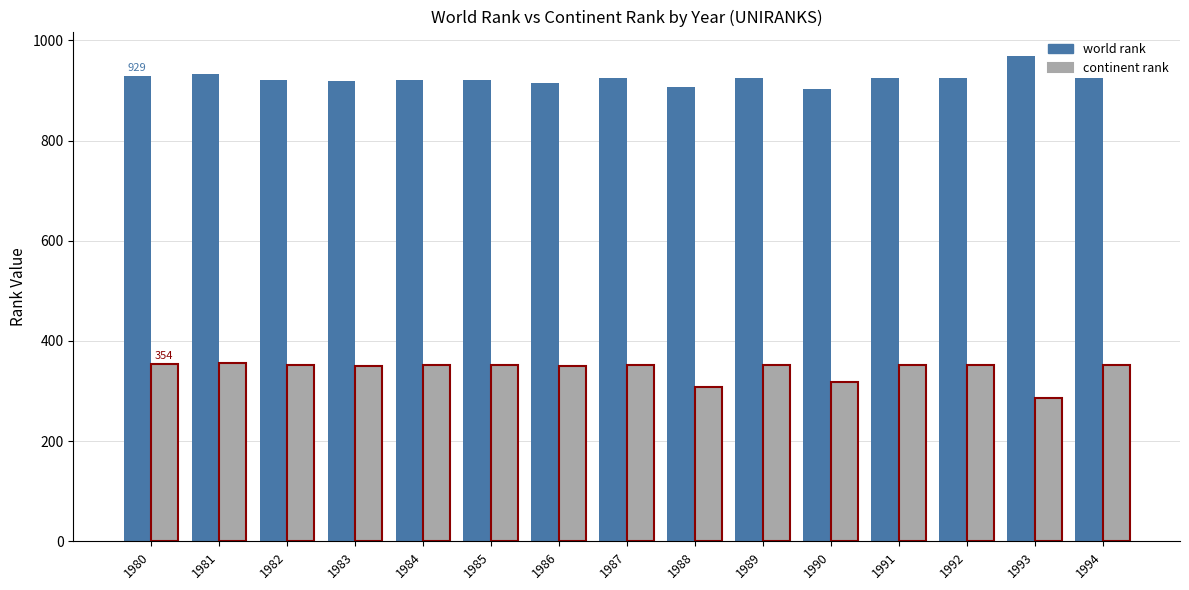

At which category does the chart reach its peak across all series?

1993